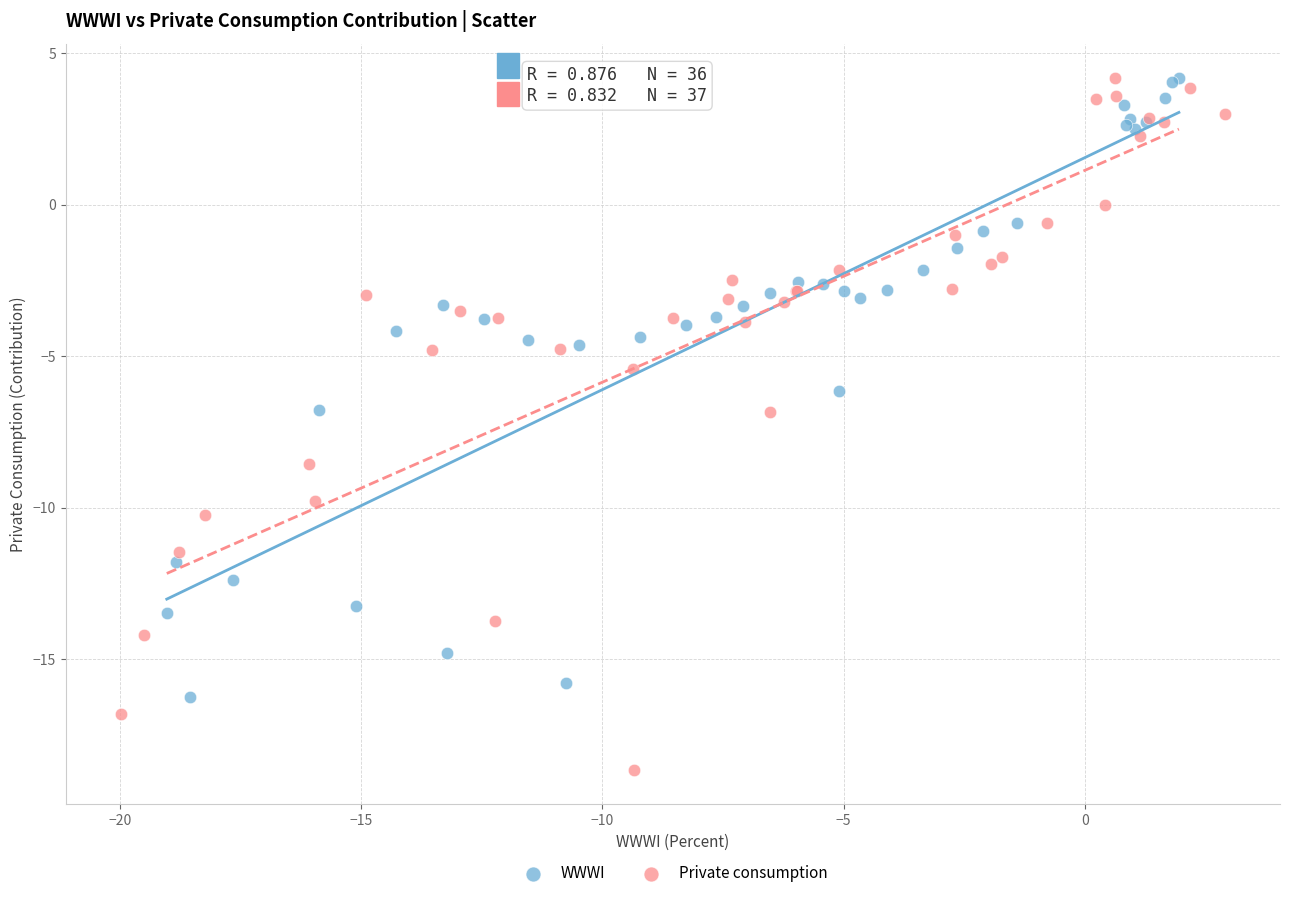

Which series has the widest spread of Y values?

Private consumption